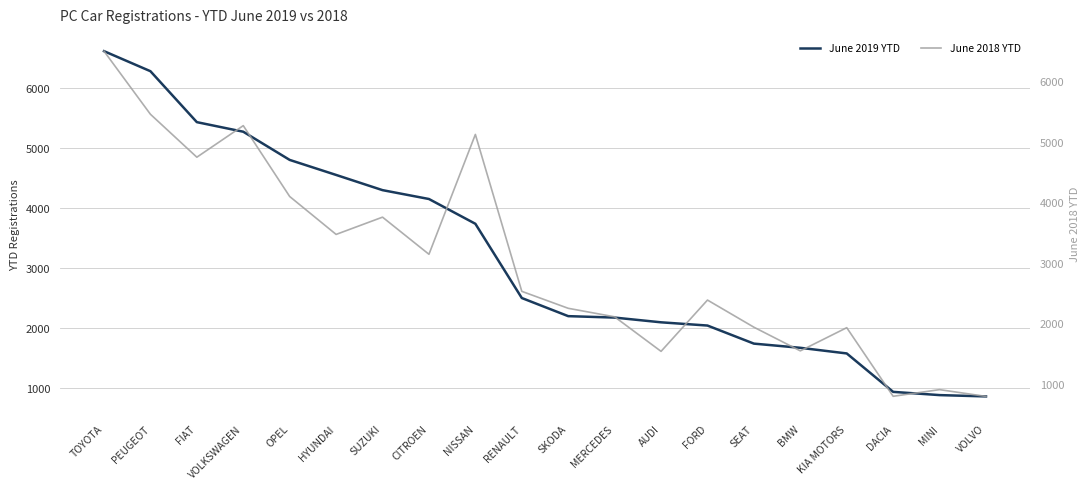

True or false: June 2018 YTD and June 2019 YTD intersect in this chart.

True